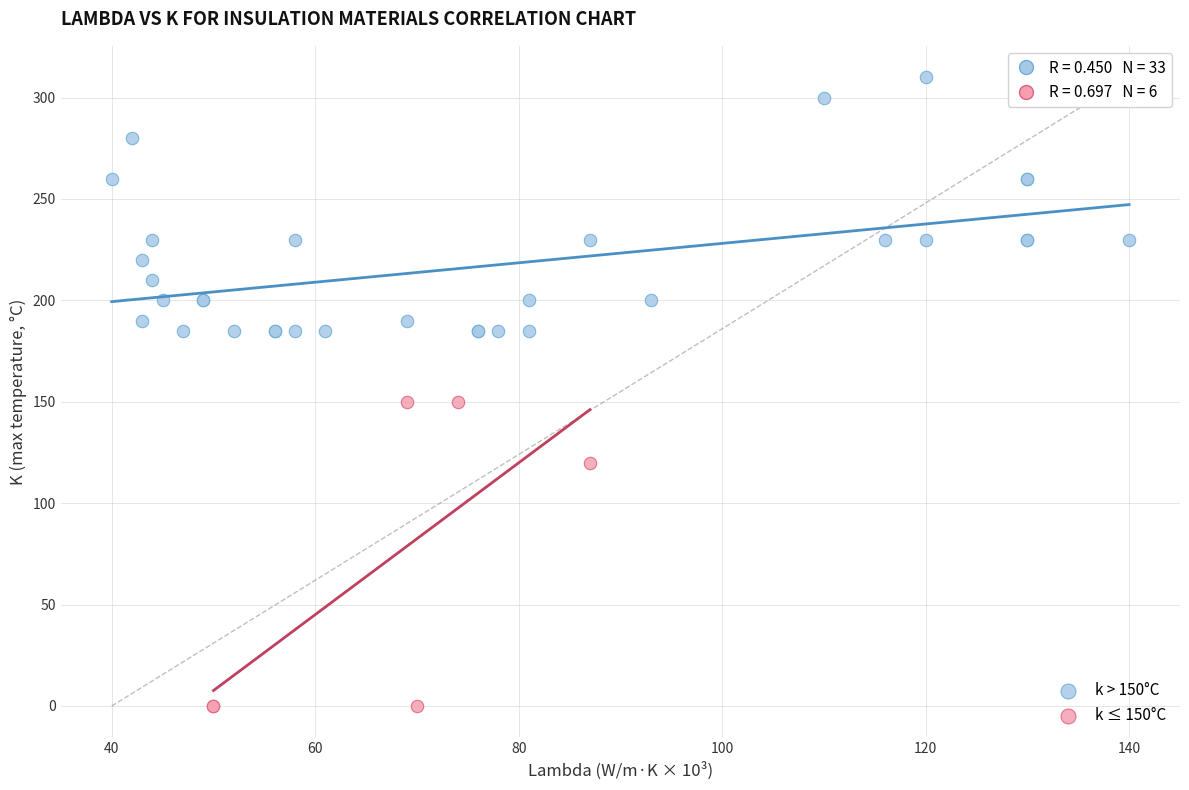

Which series reaches the maximum Y coordinate?

k > 150°C